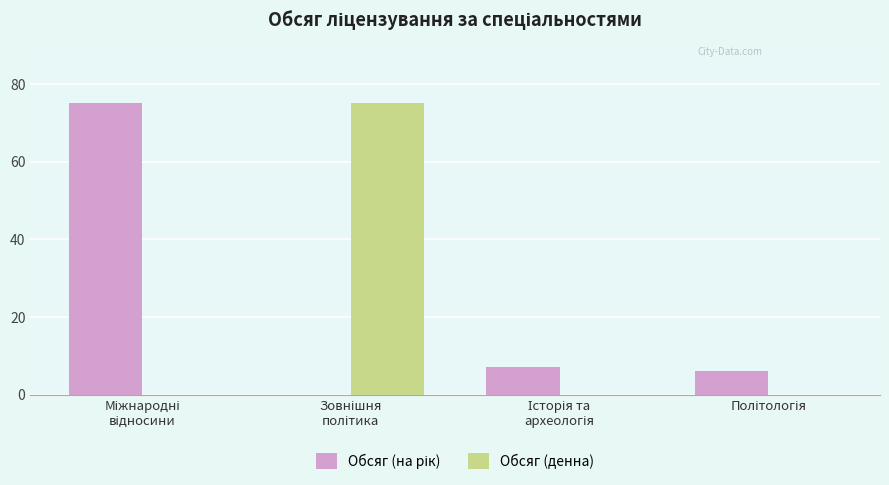

What is the sum of all Обсяг (денна) values?

75